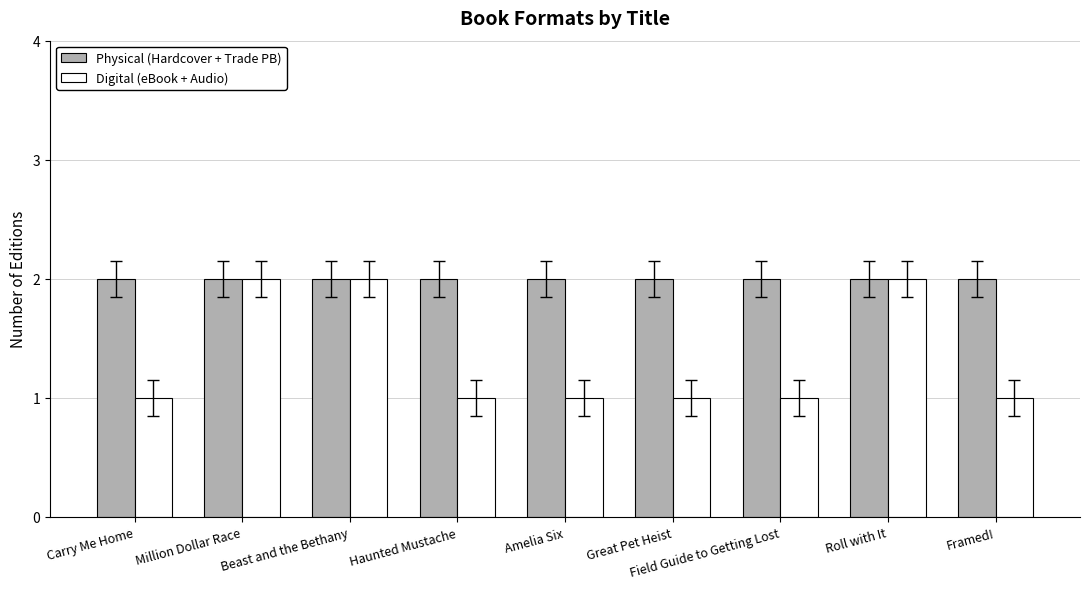

What is the maximum value shown in the chart?

2